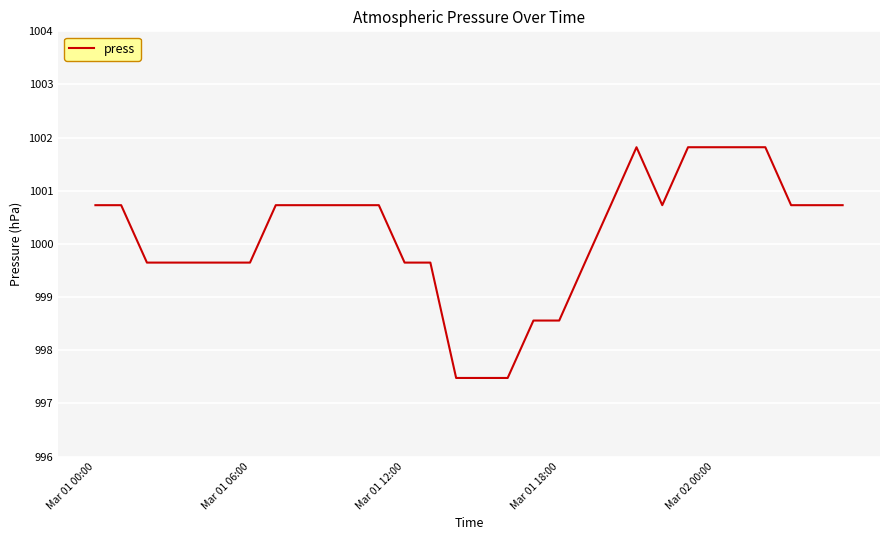

What is the minimum value shown in the chart?

997.5